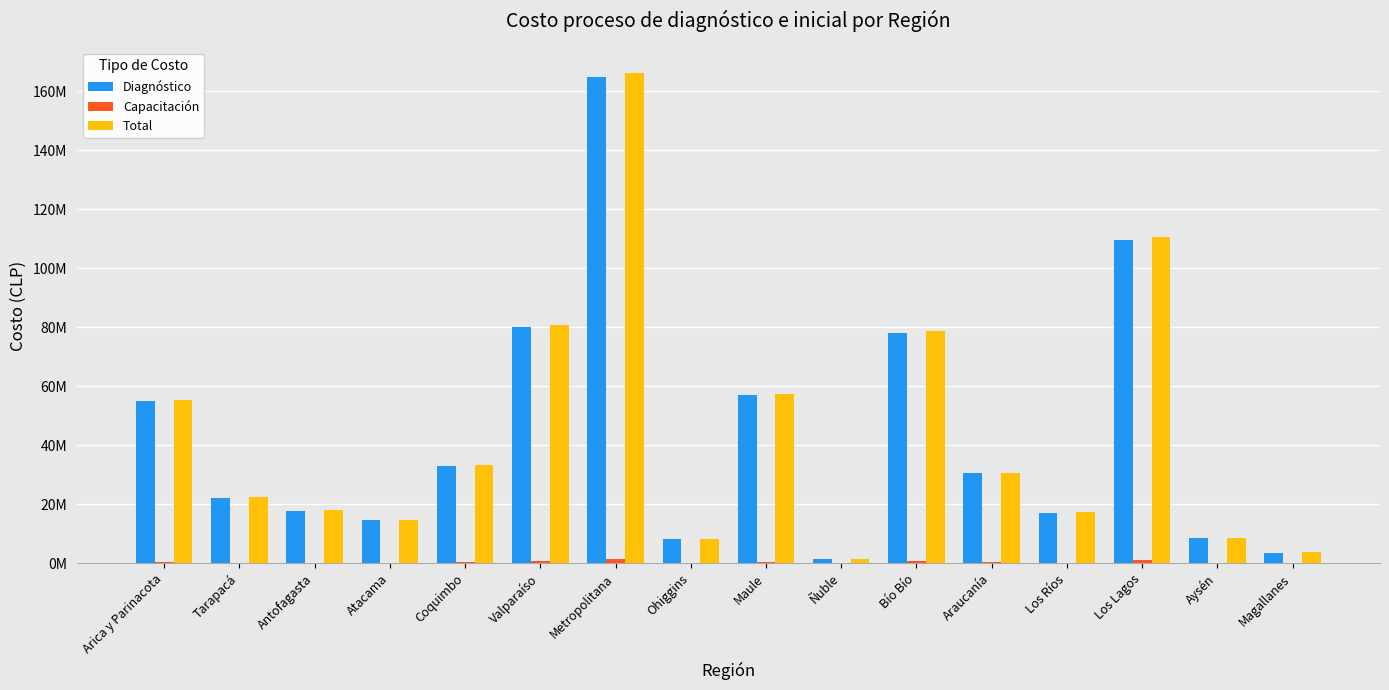

Rank the categories by Capacitación value from lowest to highest.

Ñuble, Magallanes, Ohiggins, Aysén, Atacama, Los Ríos, Antofagasta, Tarapacá, Araucanía, Coquimbo, Arica y Parinacota, Maule, Bío Bío, Valparaíso, Los Lagos, Metropolitana